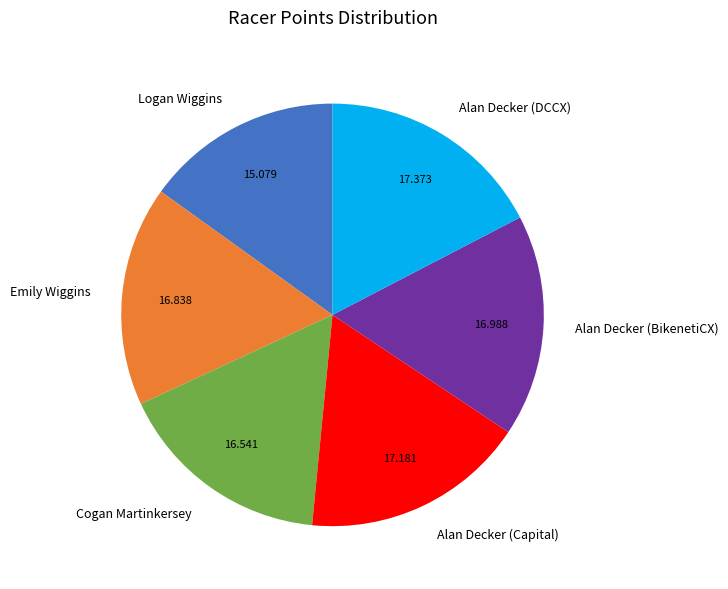

Between Cogan Martinkersey and Alan Decker (Capital), which is larger?

Alan Decker (Capital)